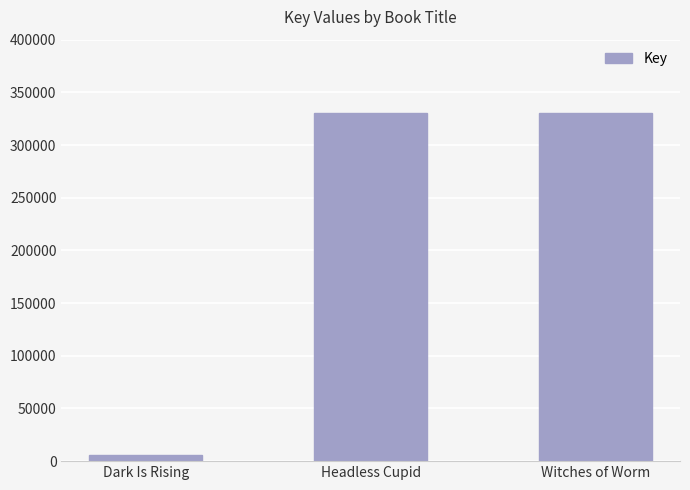

The chart shows a value of 226571 at Witches of Worm. True or false?

False